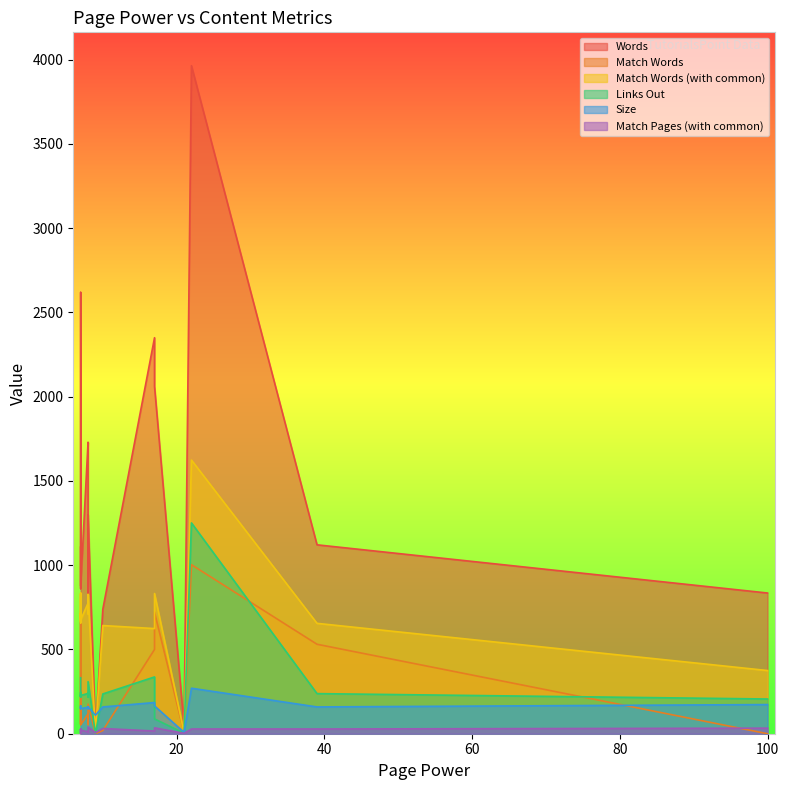

True or false: Match Words (with common) and Match Words intersect in this chart.

False